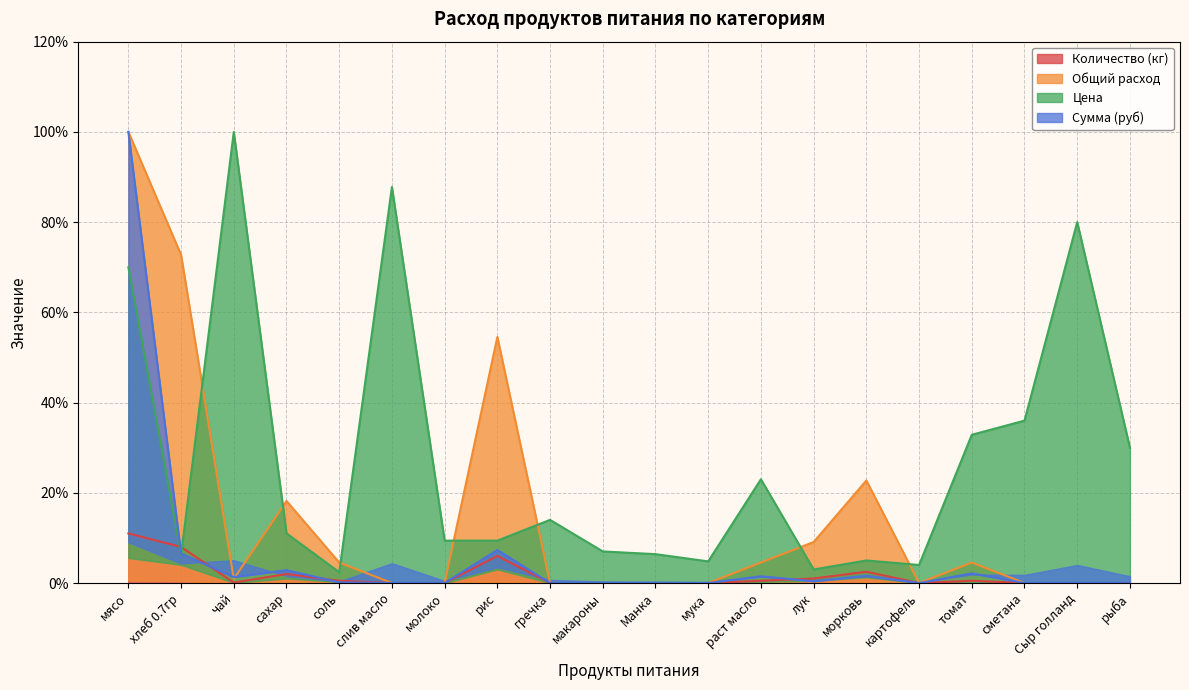

How many series are shown in this chart?

4